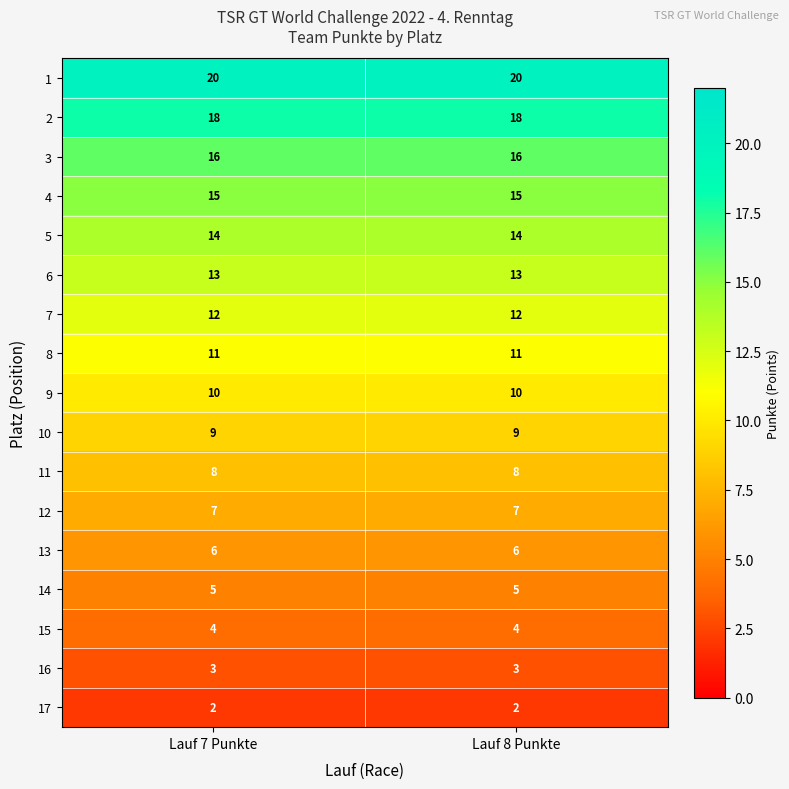

The 2 series shows 18 at Lauf 8 Punkte. True or false?

True